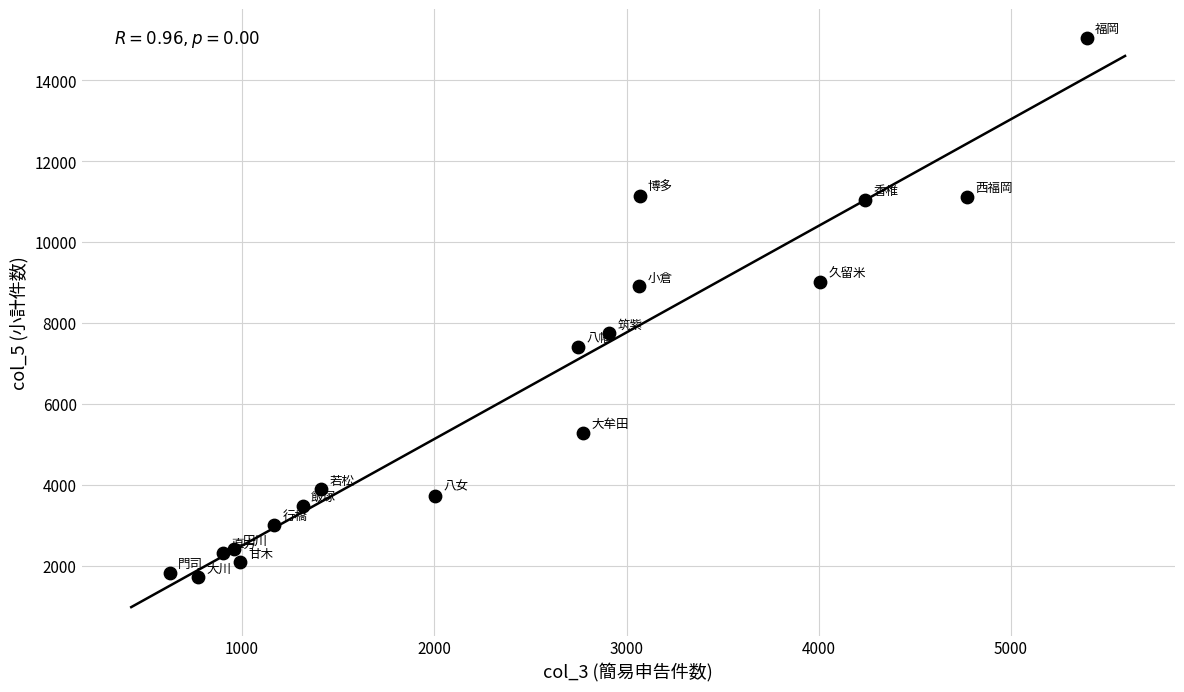

What is the range of X values (max minus min)?

4769